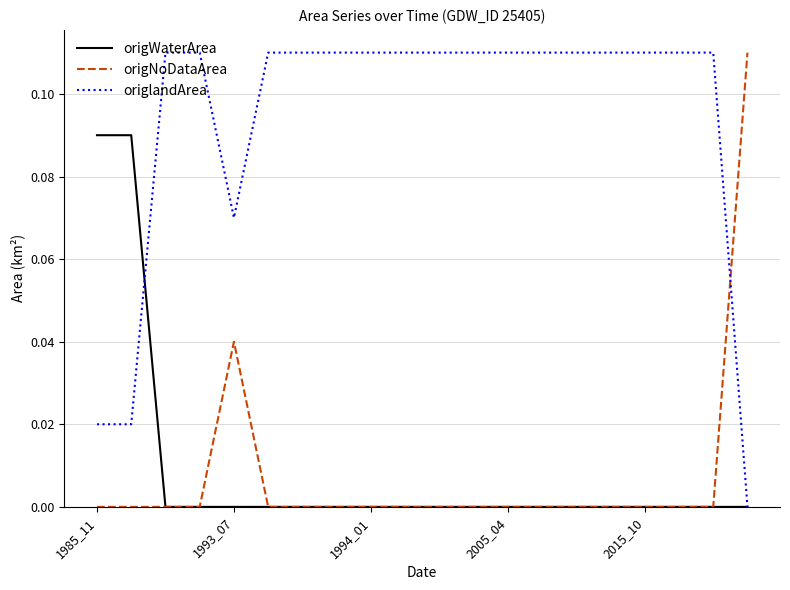

After their last crossing, which series has the higher values: origNoDataArea or origlandArea?

origNoDataArea